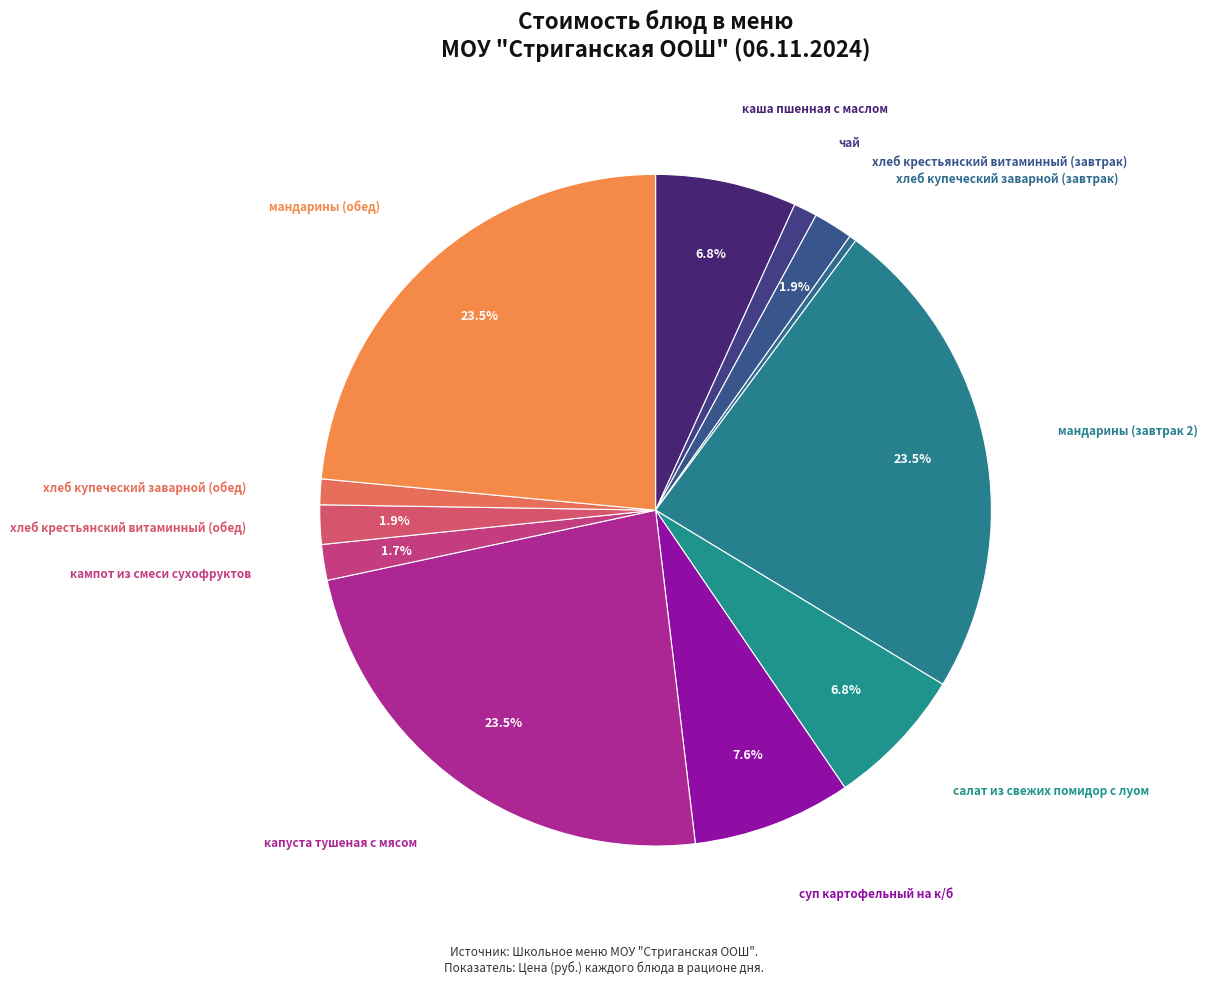

Count the number of slices in the pie.

12